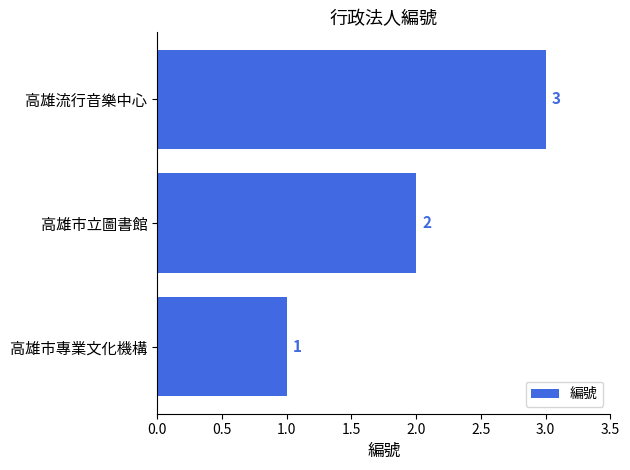

List the labels in order of value, smallest first.

高雄市專業文化機構, 高雄市立圖書館, 高雄流行音樂中心